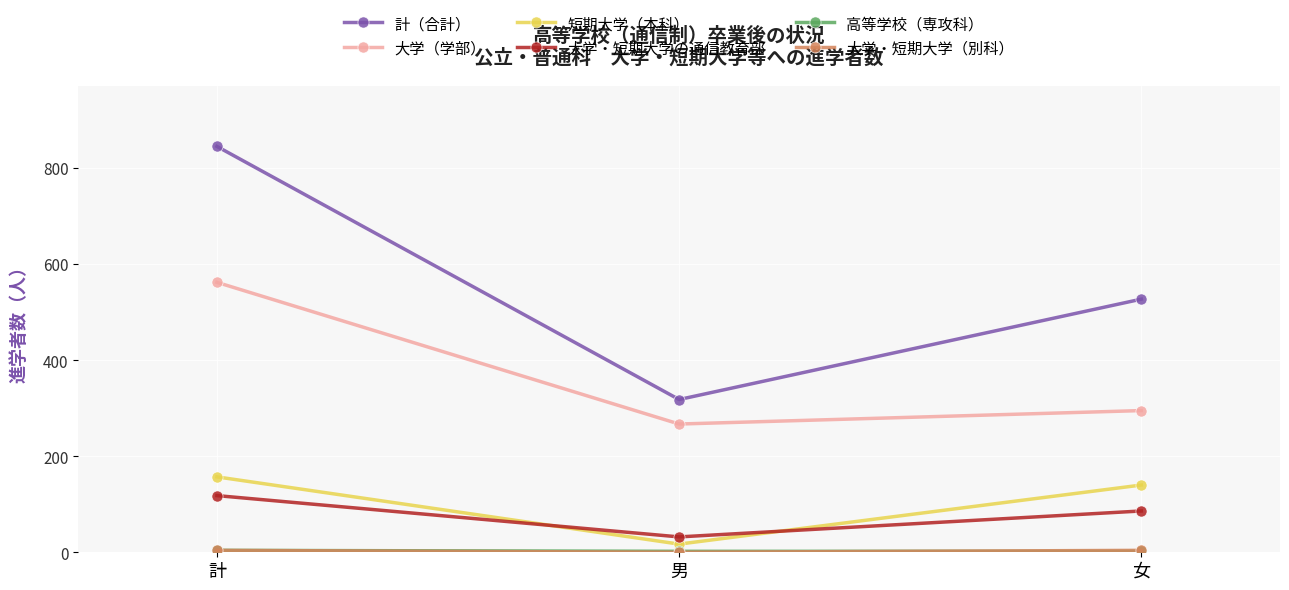

Where is 計（合計） nearest to the value 581?

女